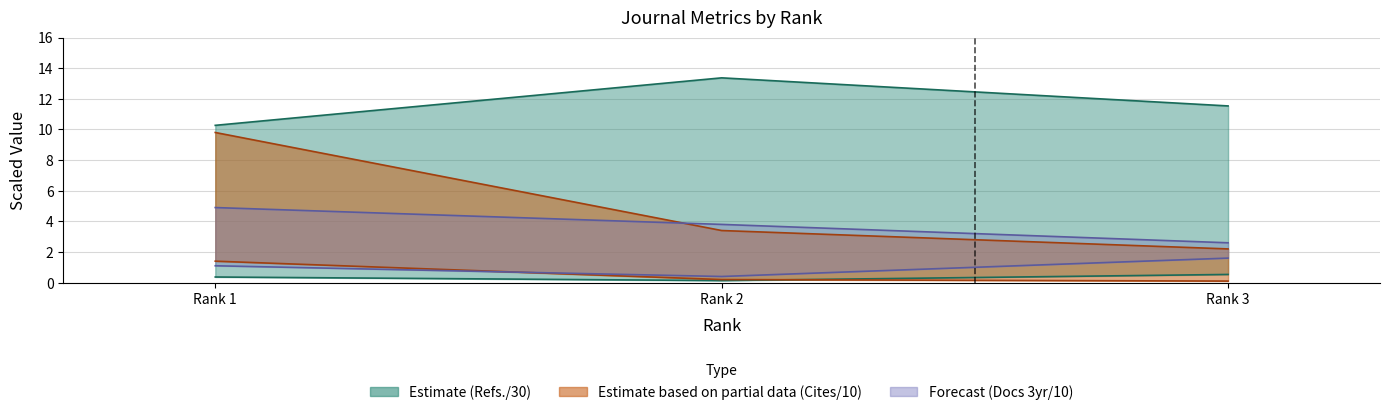

Reading right to left, list all the values displayed in this chart.

Total Docs. (2023) / 30: 0.5	0.1	0.4
H index / 10: 0.1	0.2	1.4
Total Docs. (2023) / 10 (line): 1.6	0.4	1.1